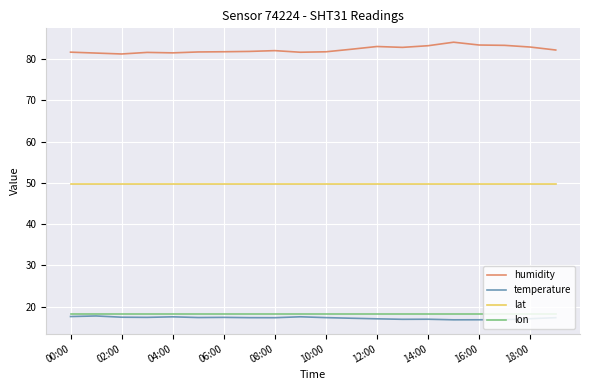

True or false: lat and temperature cross at least once.

False